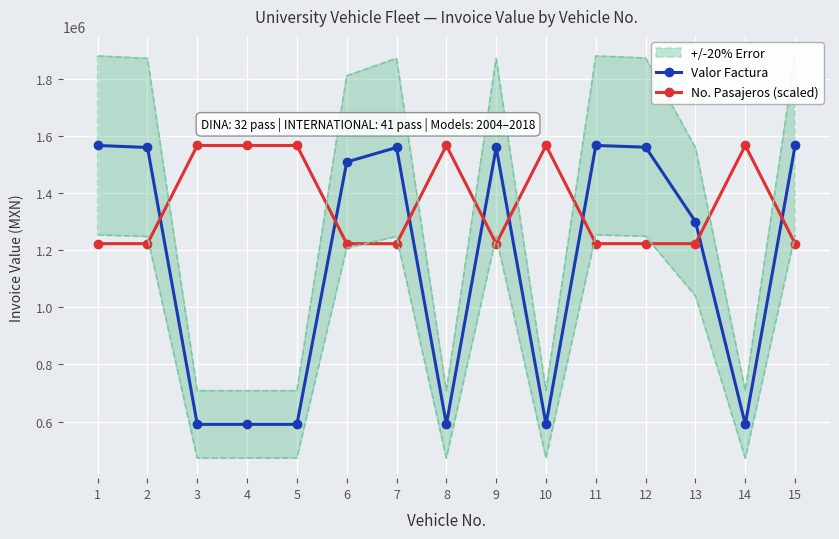

True or false: No. Pasajeros (scaled) and Valor Factura cross at least once.

True